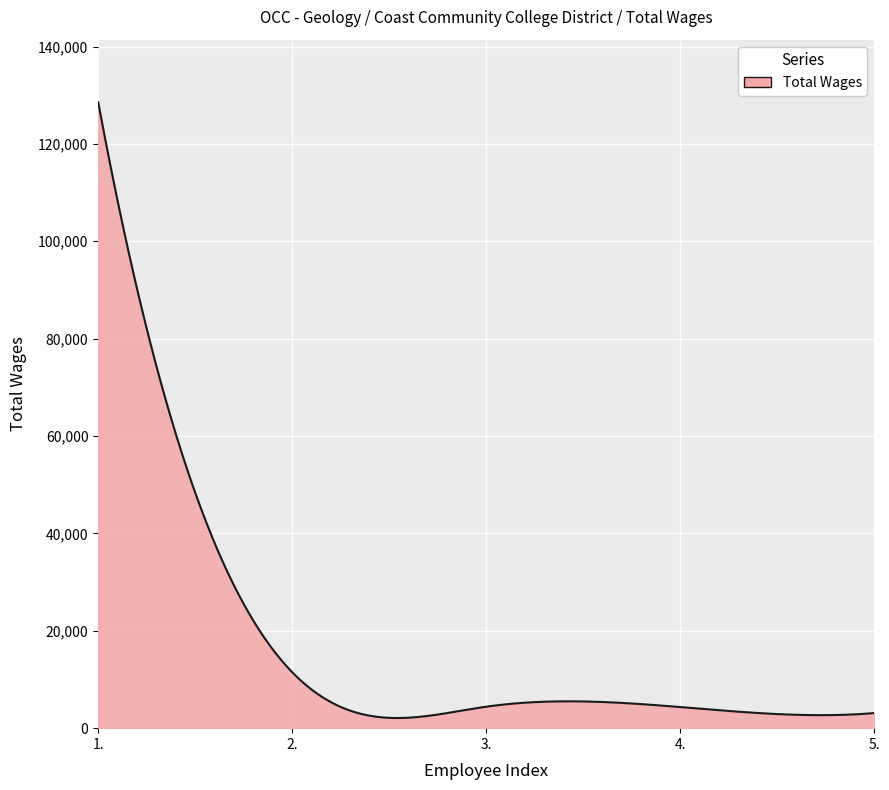

How many lines are shown in the chart?

1